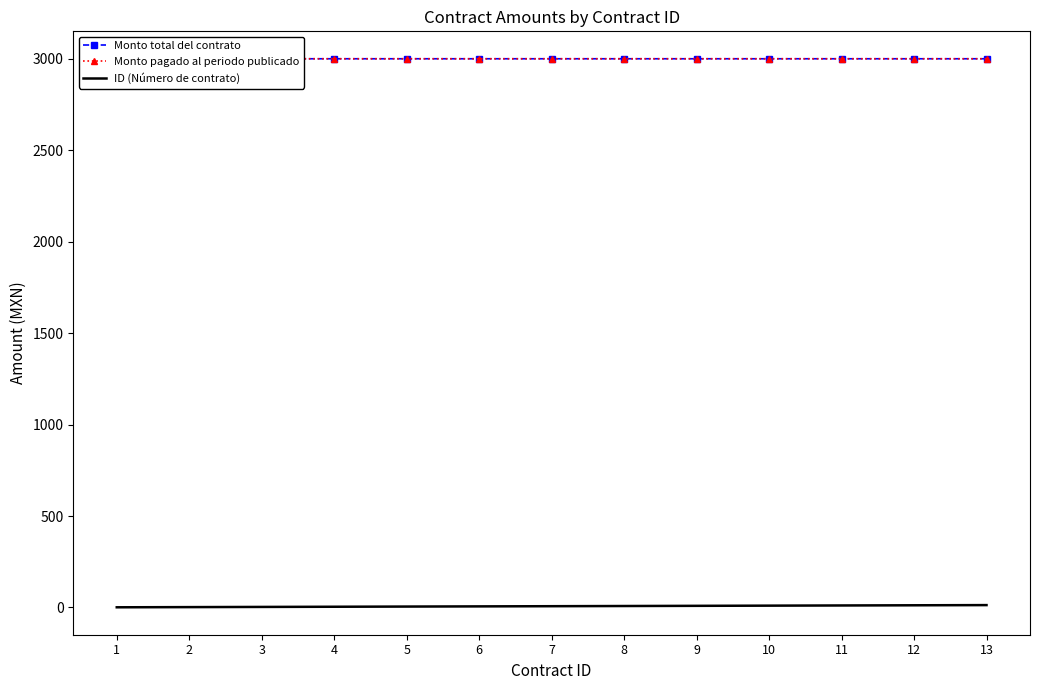

Reading left to right, extract all data points from this chart.

Monto total del contrato: 1=2900	2=3000	3=3000	4=3000	5=3000	6=3000	7=3000	8=3000	9=3000	10=3000	11=3000	12=3000	13=3000
Monto pagado al periodo publicado: 1=2900	2=3000	3=3000	4=3000	5=3000	6=3000	7=3000	8=3000	9=3000	10=3000	11=3000	12=3000	13=3000
ID (Número de contrato): 1=1	2=2	3=3	4=4	5=5	6=6	7=7	8=8	9=9	10=10	11=11	12=12	13=13